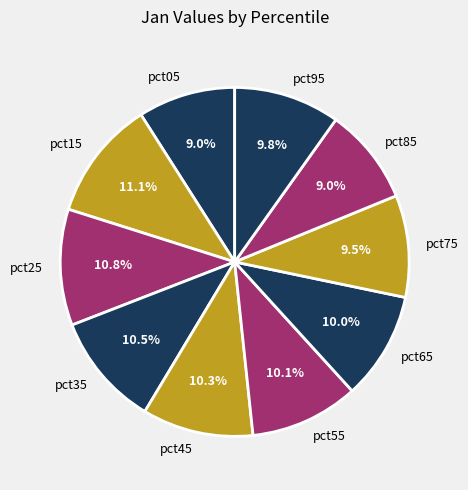

Is the sum of pct65 and pct25 greater than half?

No